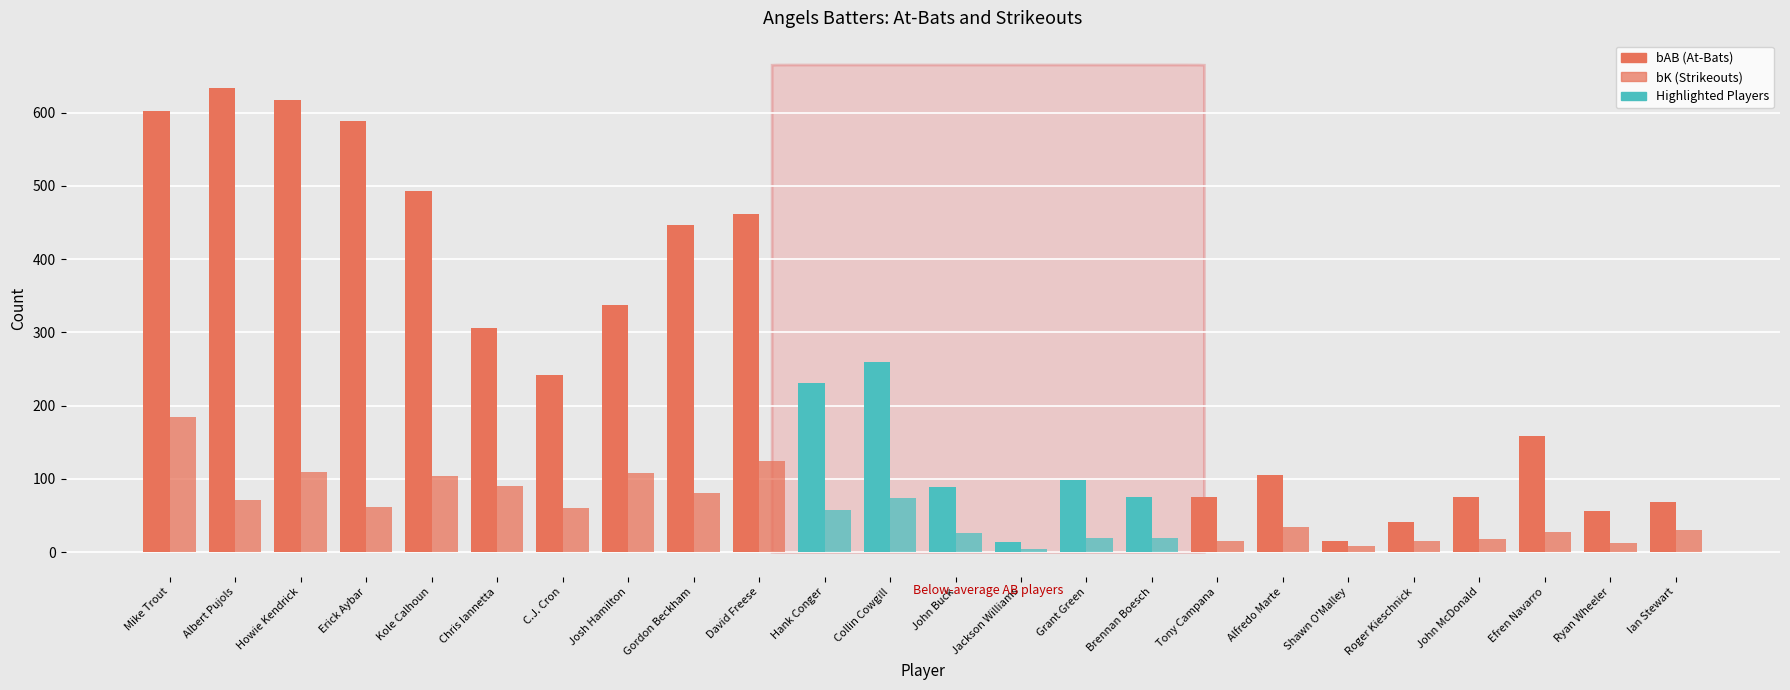

The bK series shows 107 at Collin Cowgill. True or false?

False